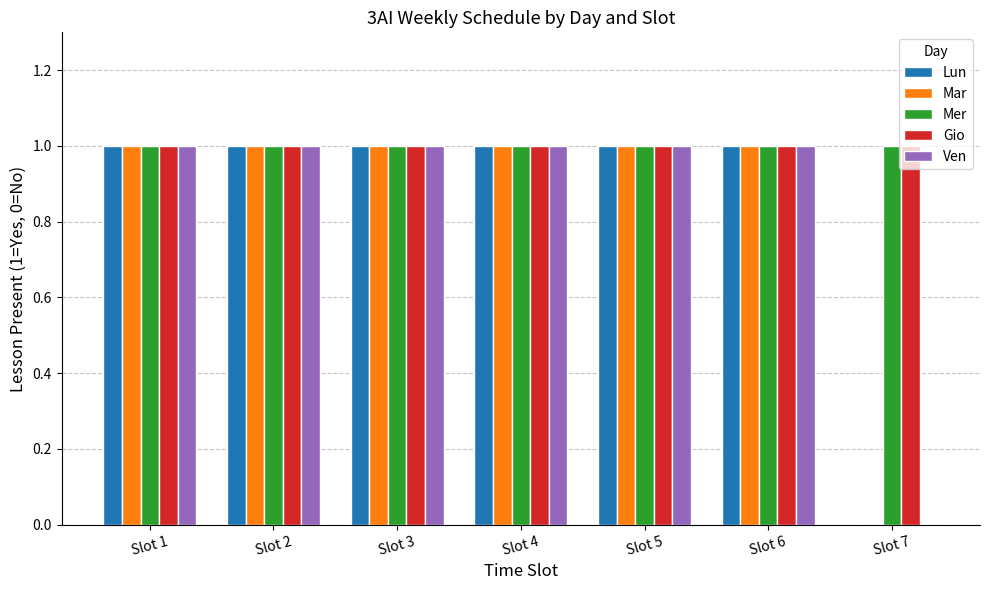

What is the total value across all series at Slot 4?

5